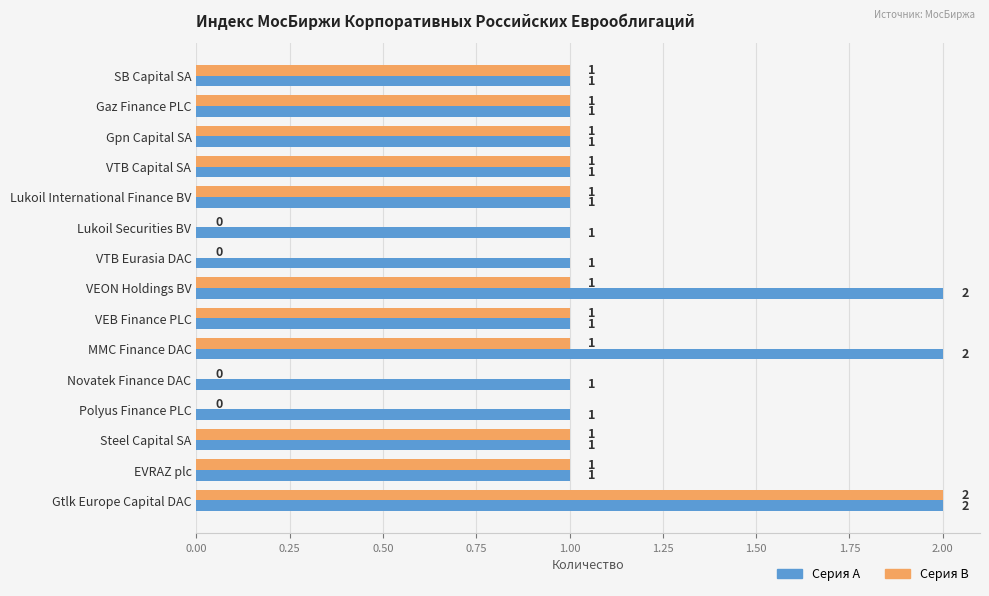

What is the sum of the Серия A values at Lukoil Securities BV and Gtlk Europe Capital DAC?

3